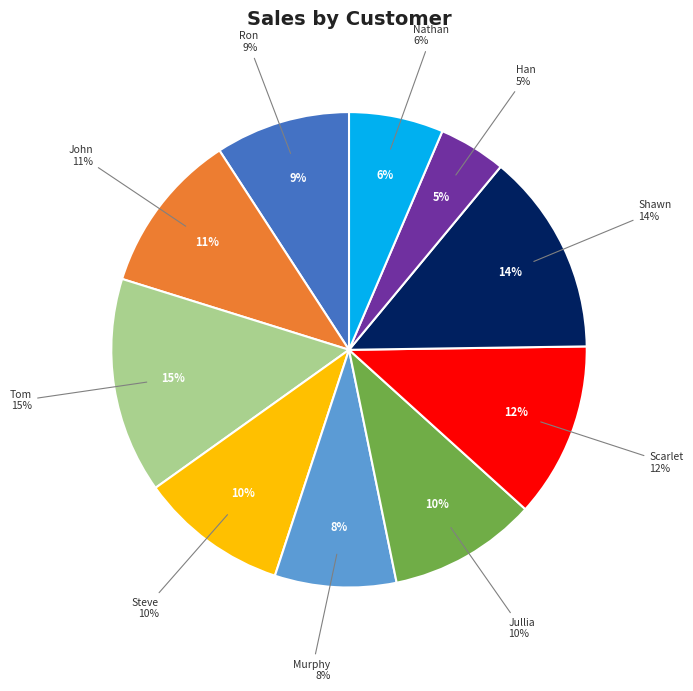

True or false: Han accounts for 1% of the total.

False